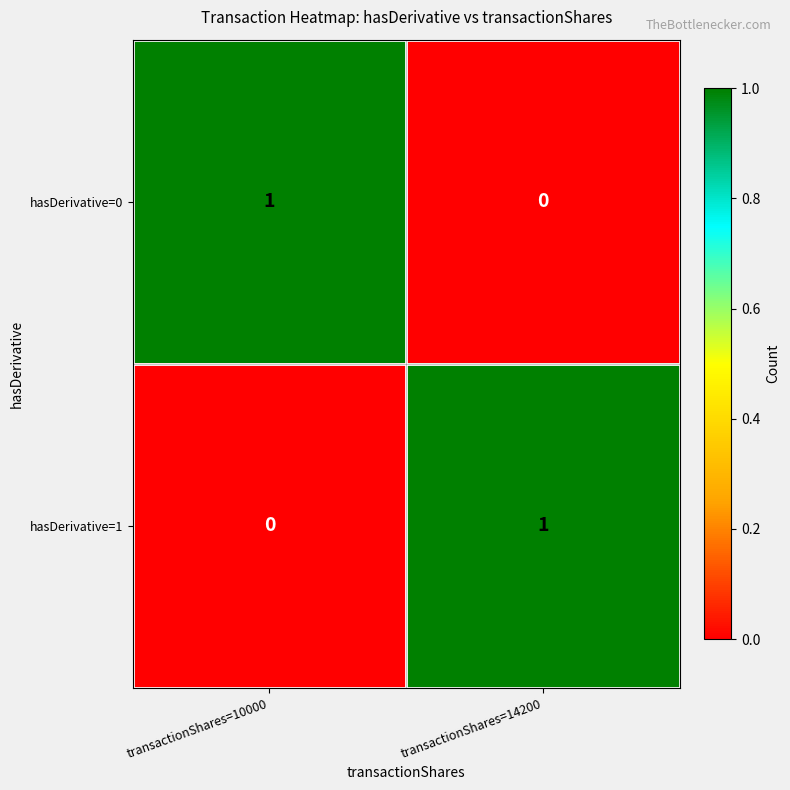

Rank the categories by hasDerivative=1 value from highest to lowest.

transactionShares=14200, transactionShares=10000